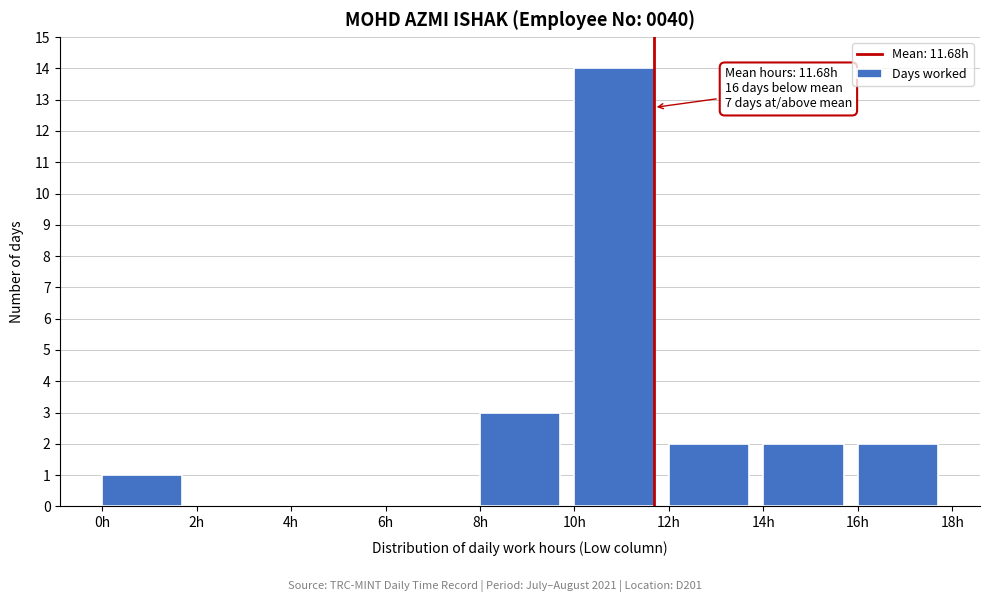

Which range on the x-axis has the tallest bar?

10 to 12